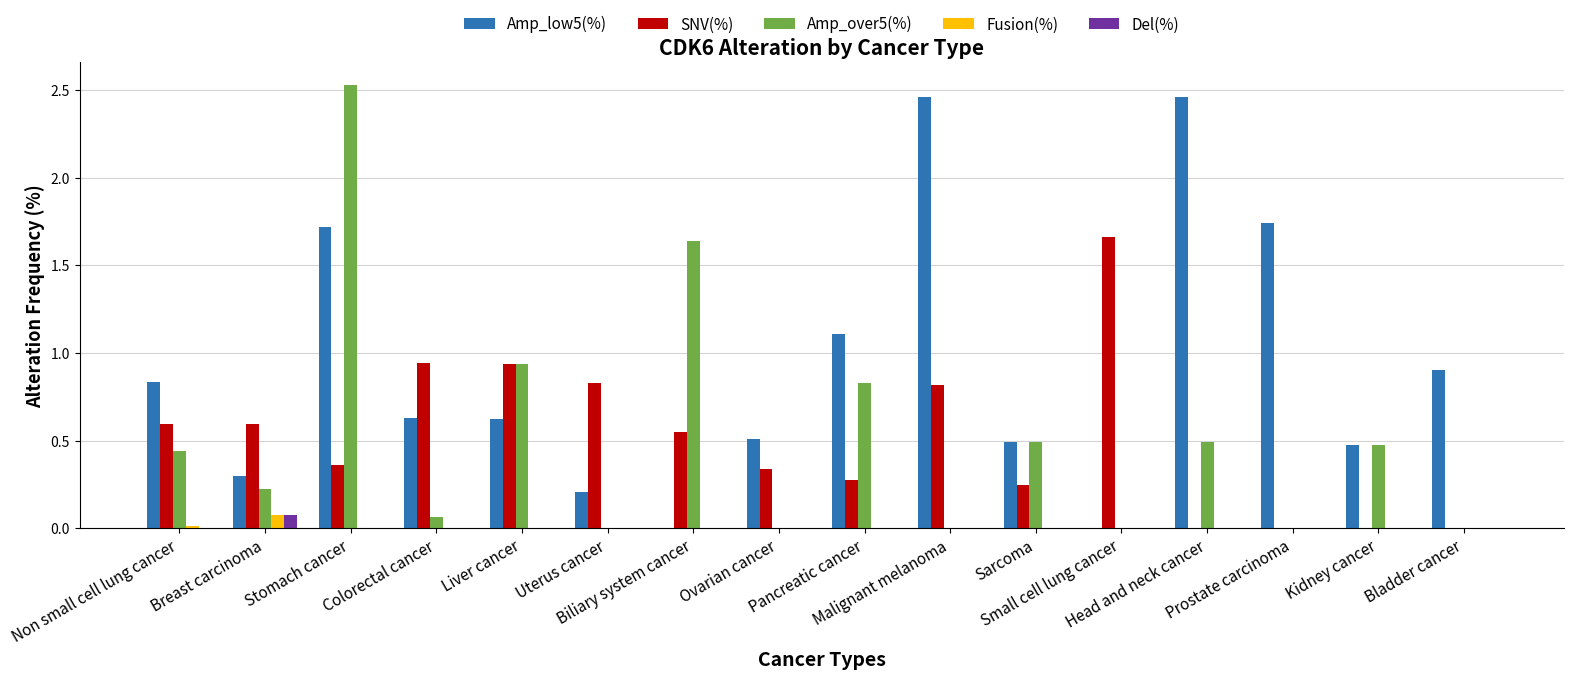

The Del(%) series shows 0.0 at Stomach cancer. True or false?

True